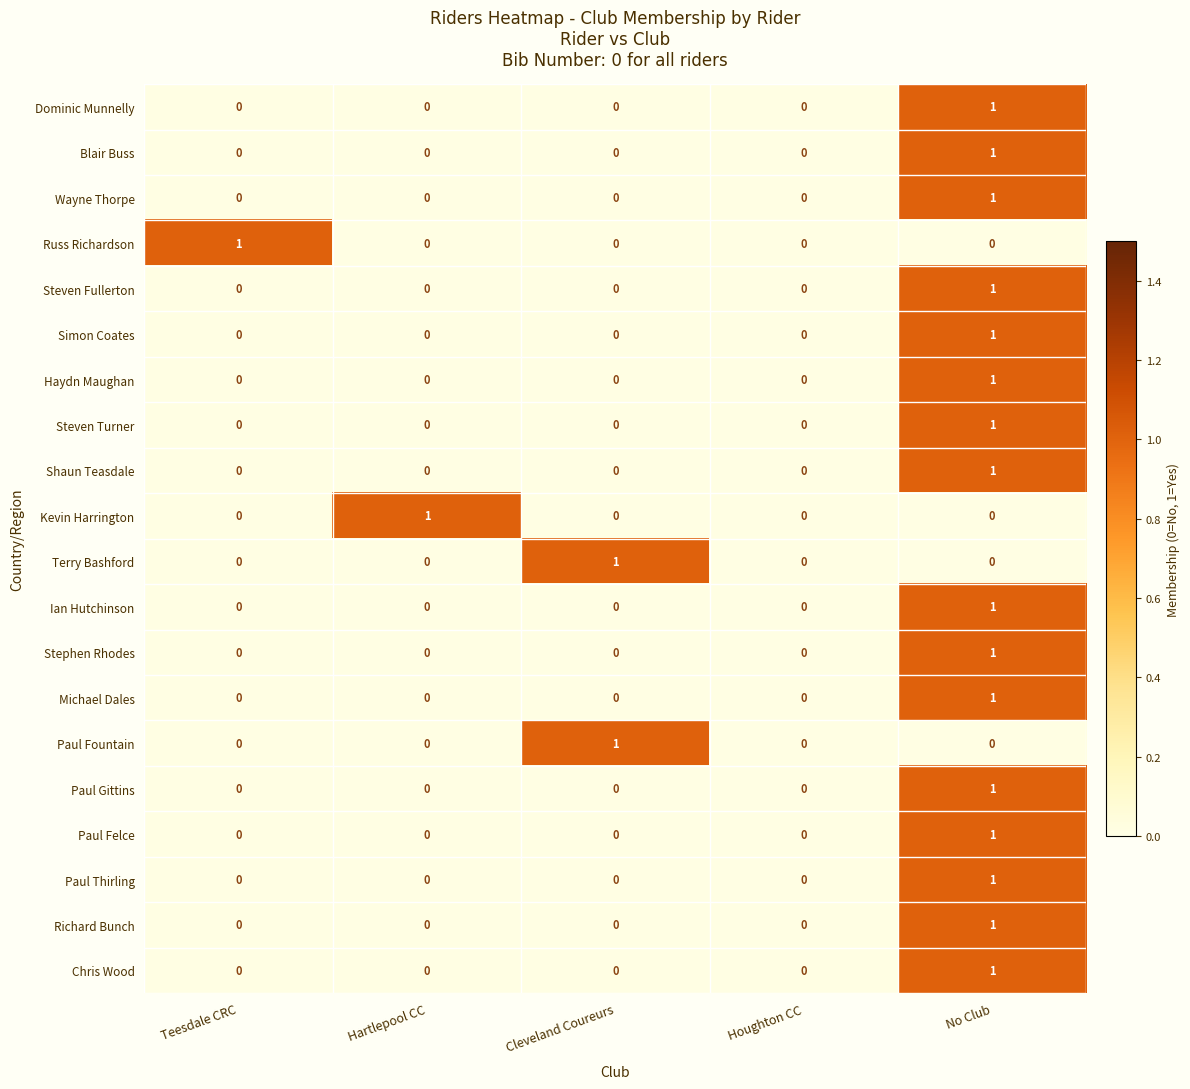

Is the value of Steven Fullerton at Teesdale CRC greater than the value of Paul Gittins at No Club?

No